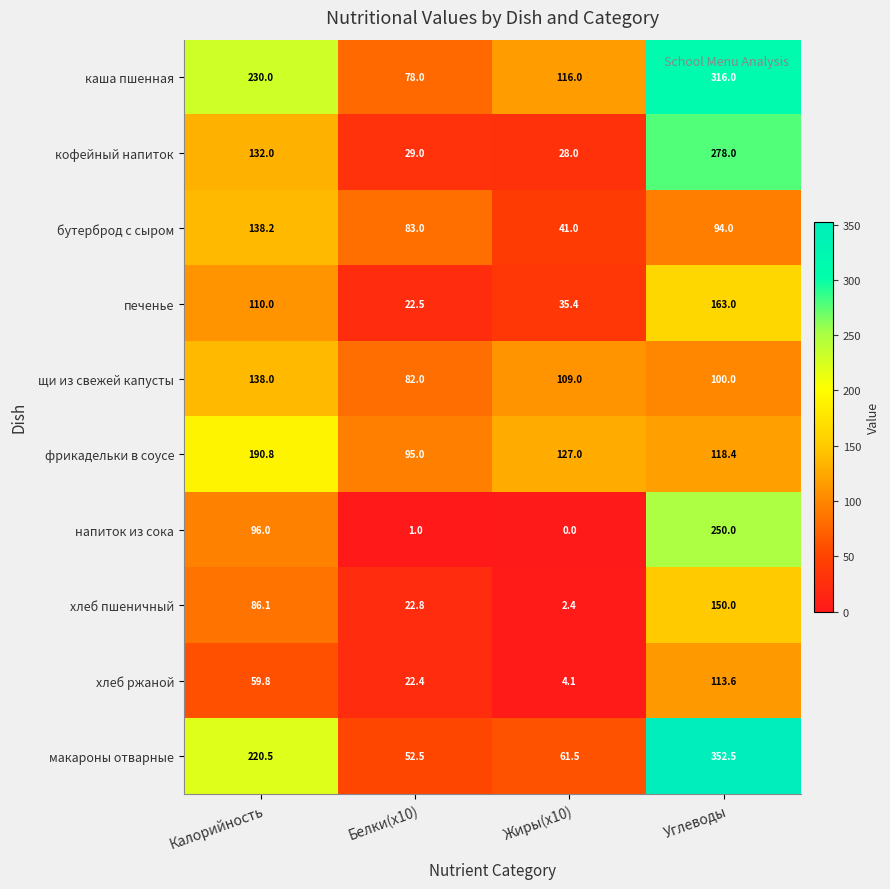

At how many categories does at least one series exceed 80?

4